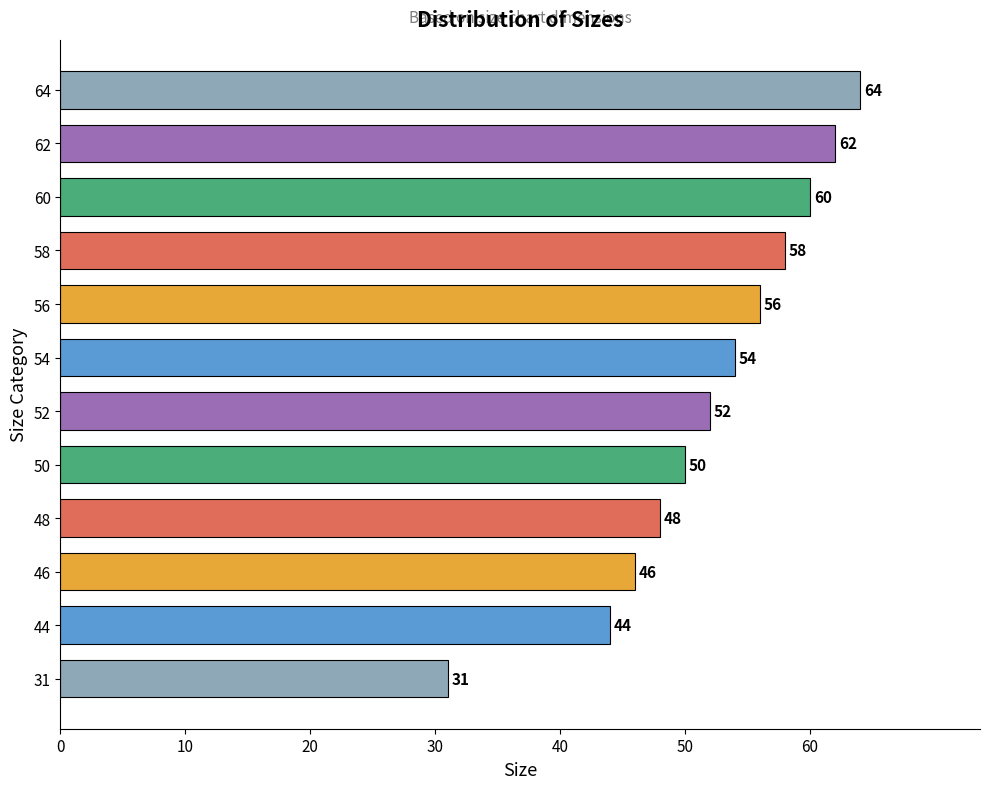

The chart shows a value of 78 at 58. True or false?

False